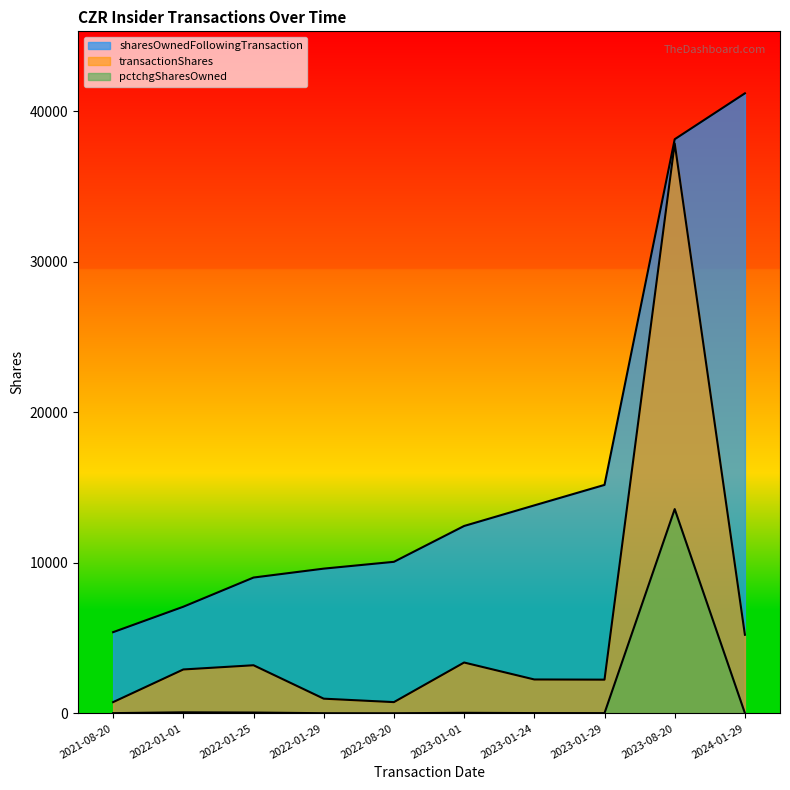

True or false: transactionShares and pctchgSharesOwned intersect in this chart.

False